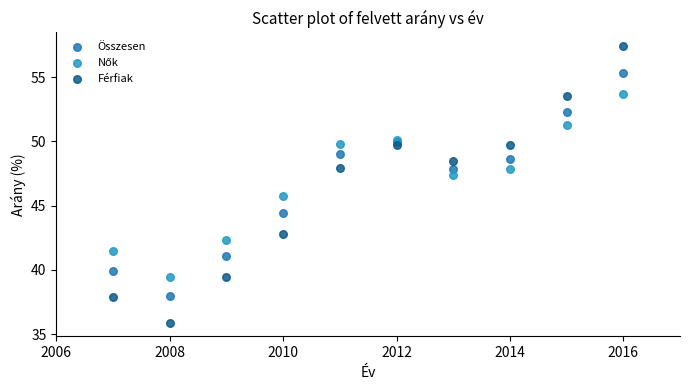

Which series reaches the maximum Y coordinate?

Férfiak